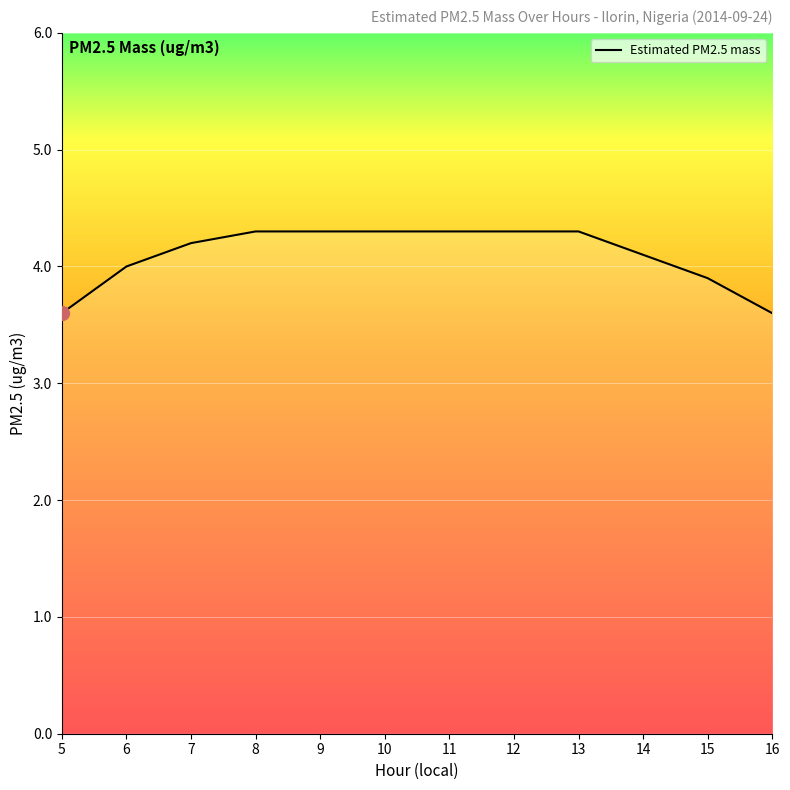

Reading left to right, transcribe all the data shown in this chart.

3.6	4.0	4.2	4.3	4.3	4.3	4.3	4.3	4.3	4.1	3.9	3.6